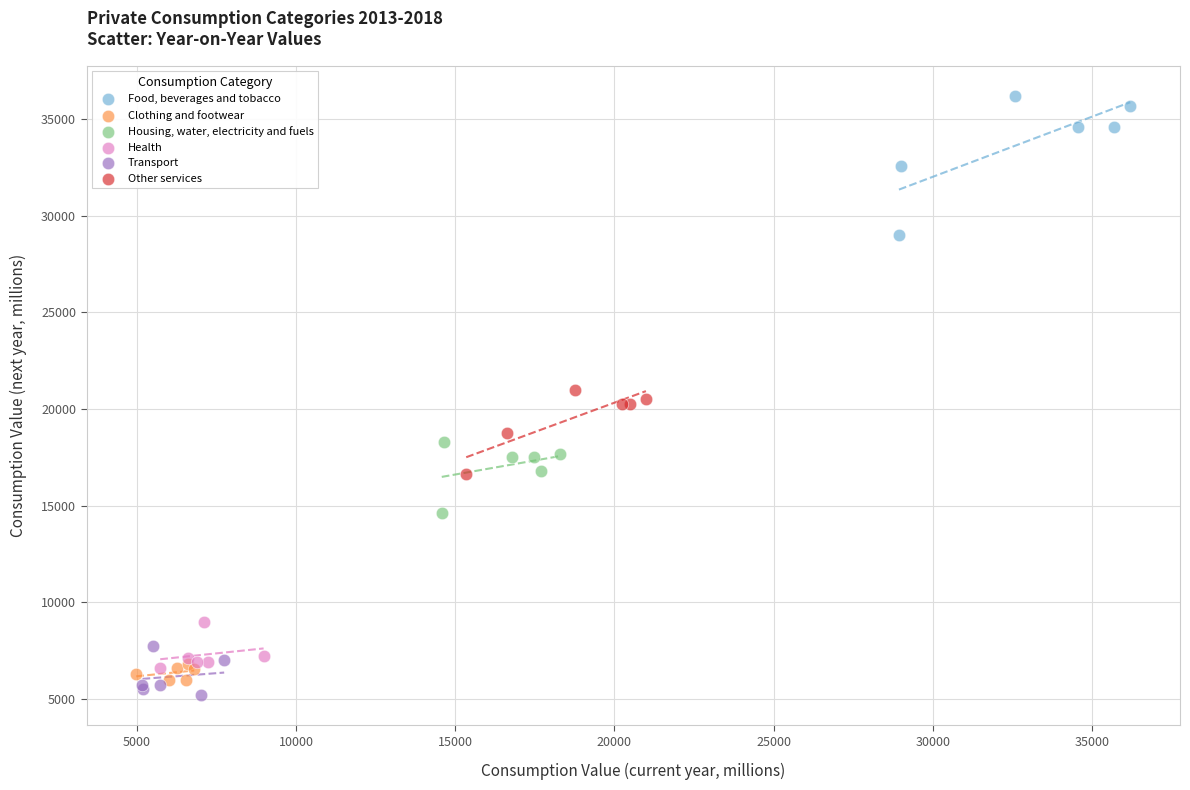

Which series has the largest Y range (max minus min)?

Food, beverages and tobacco